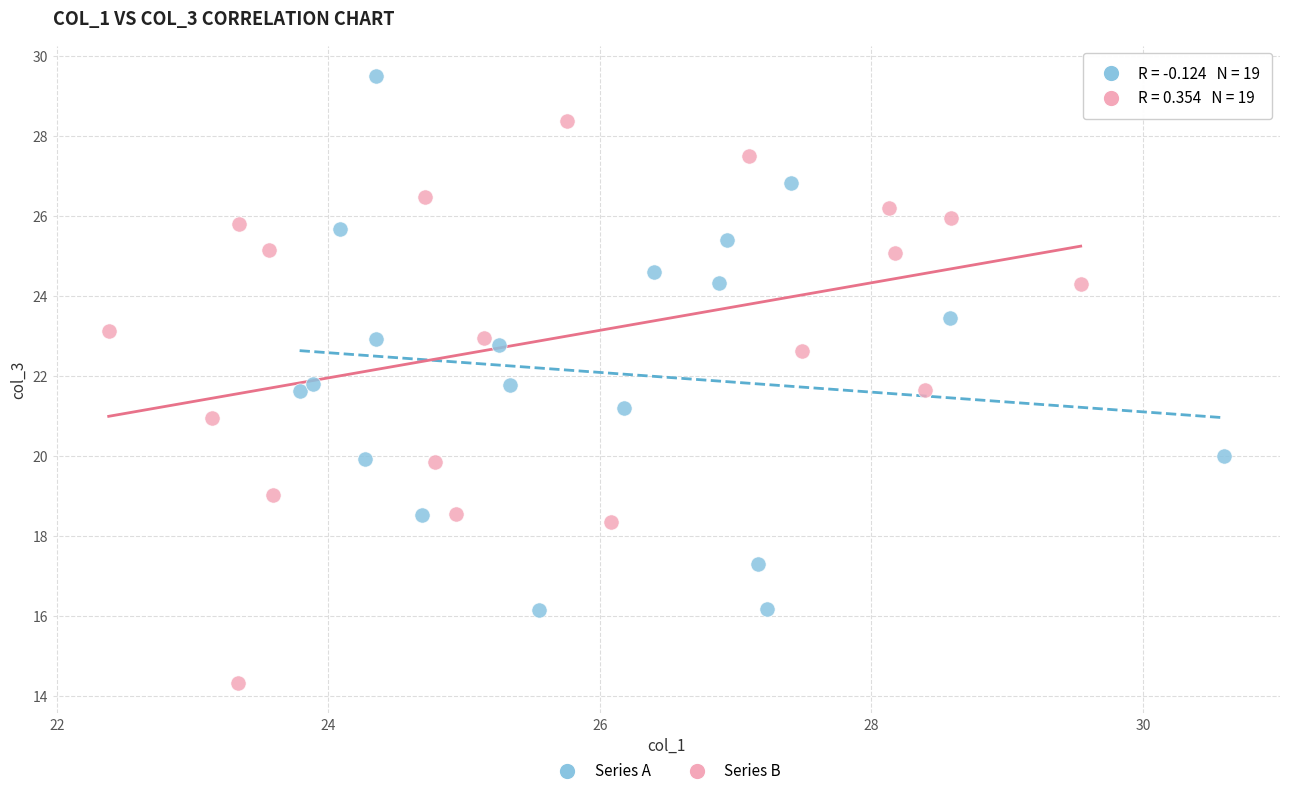

What are all the series names shown in the legend?

Series A, Series B